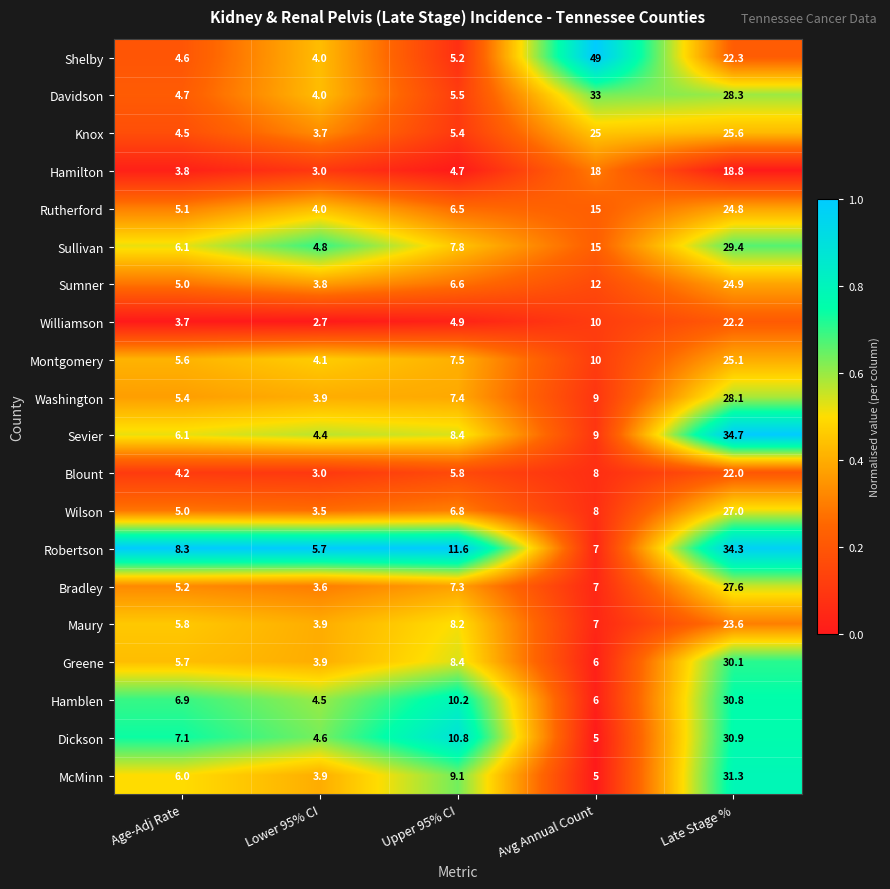

What is the sum of all Blount values?

43.0